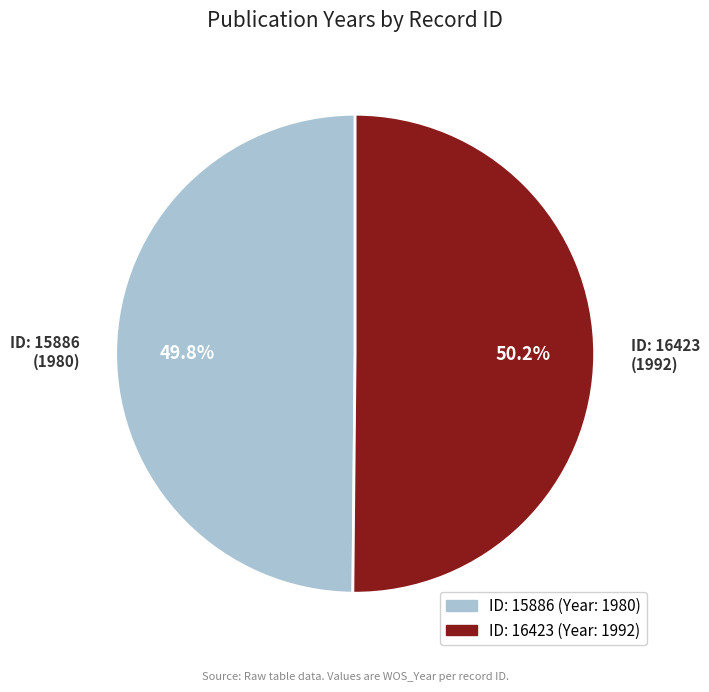

Count the number of slices in the pie.

2